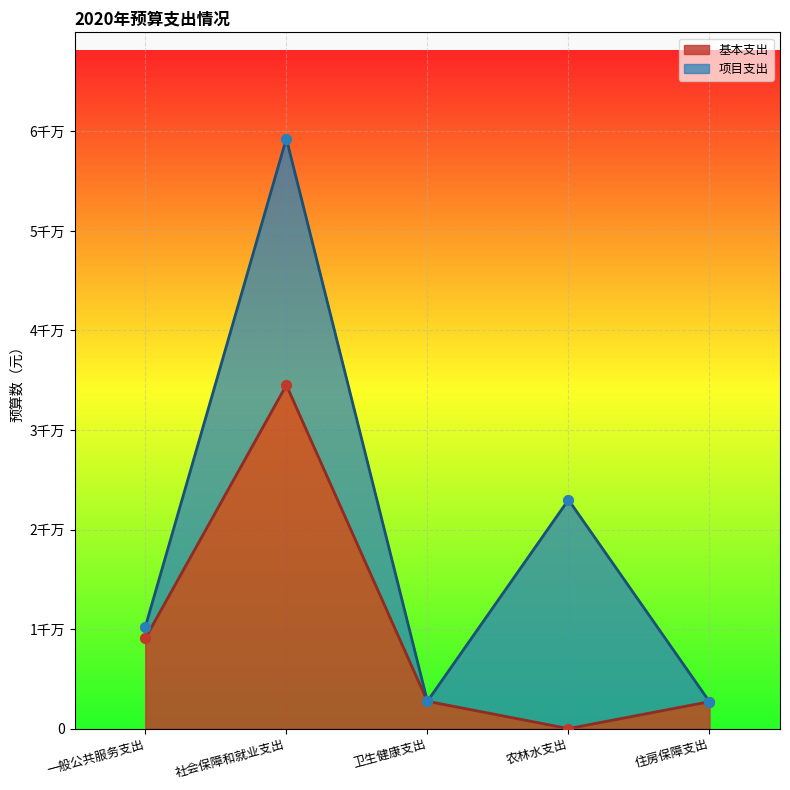

Between 社会保障和就业支出 and 住房保障支出, which is larger?

社会保障和就业支出